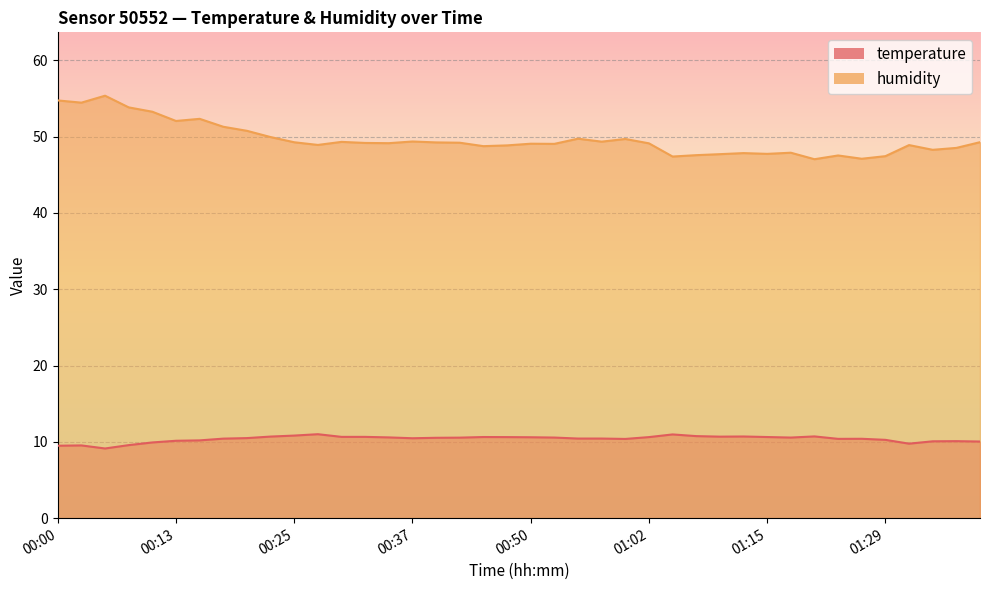

What is the difference between the maximum and minimum values in the humidity series?

8.3